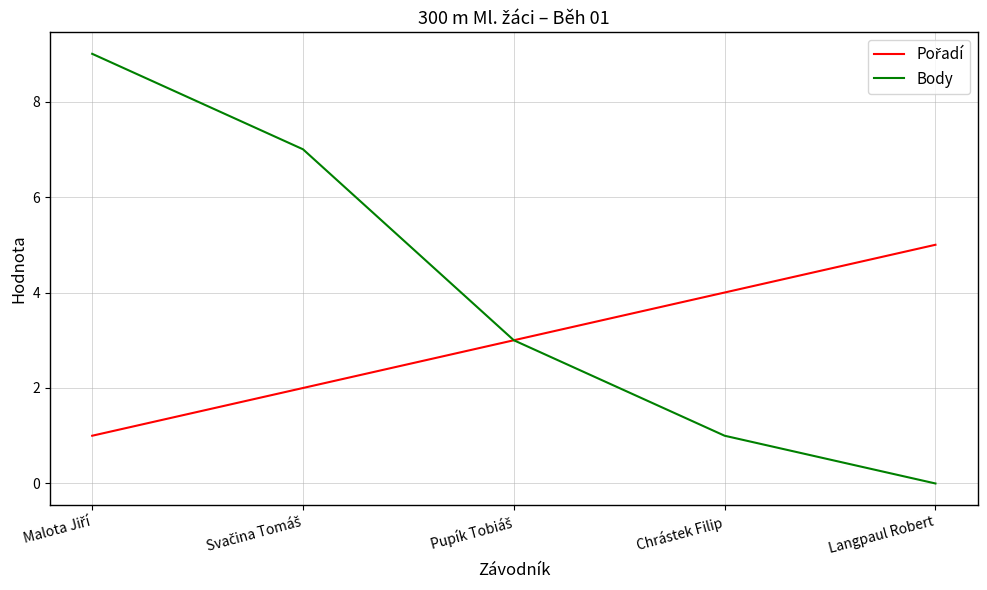

Is it true that Body equals 1 at Chrástek Filip?

True